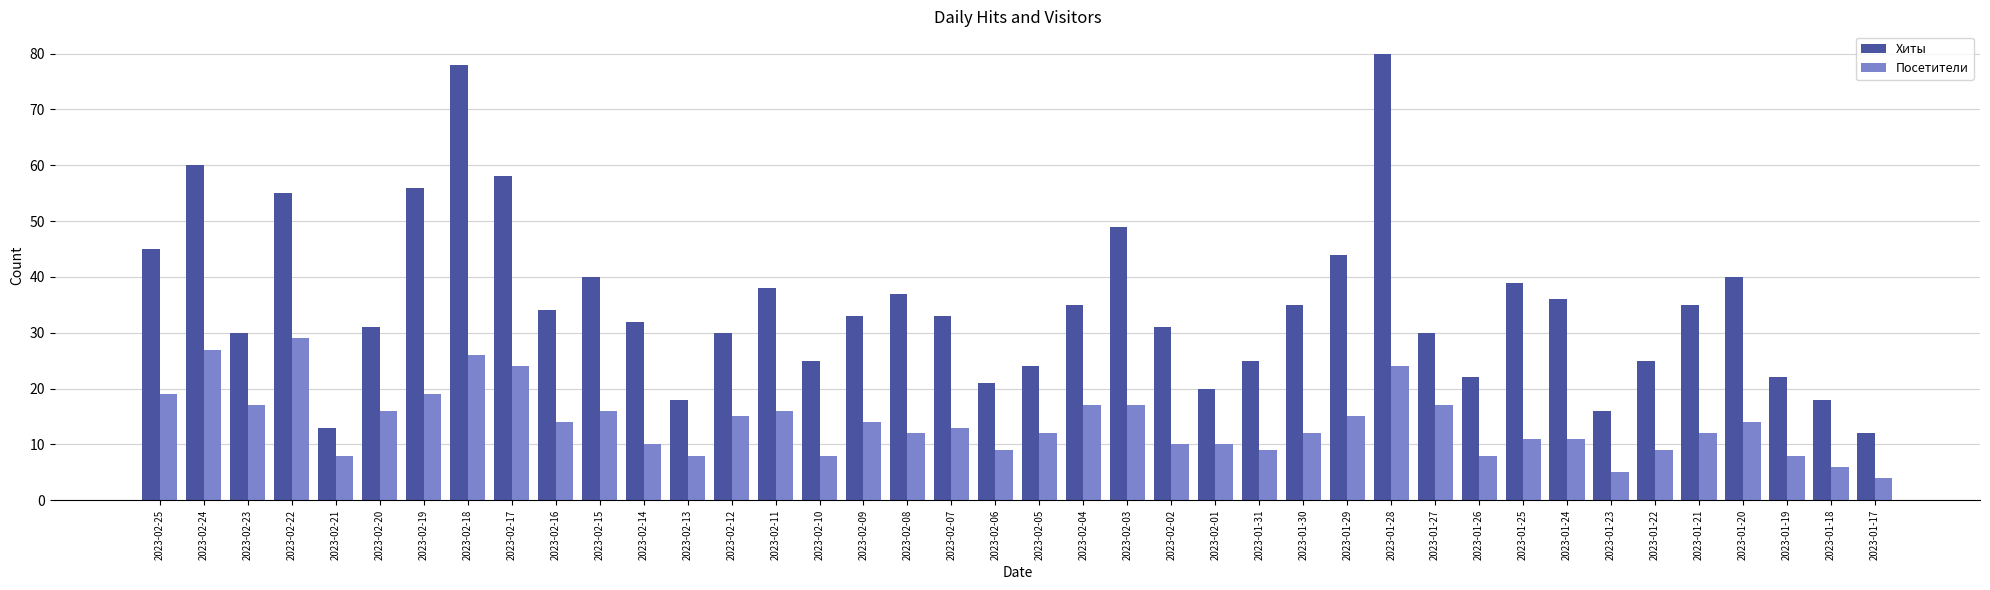

At 2023-02-18, list the series in order from smallest to largest.

Посетители, Хиты